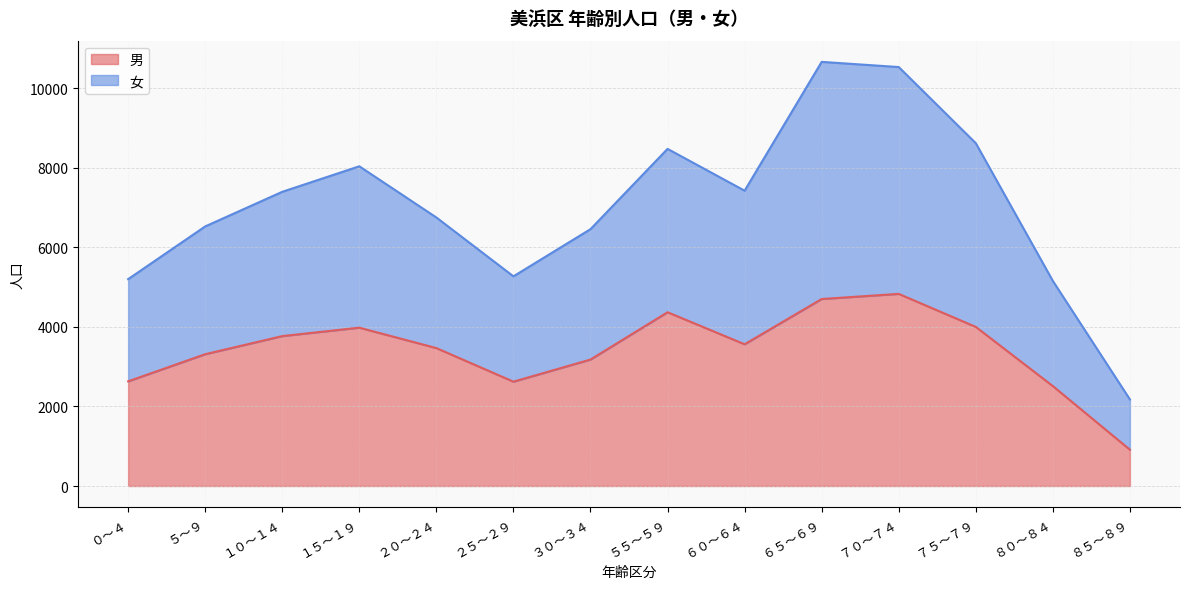

Which series has the largest range (max minus min)?

女